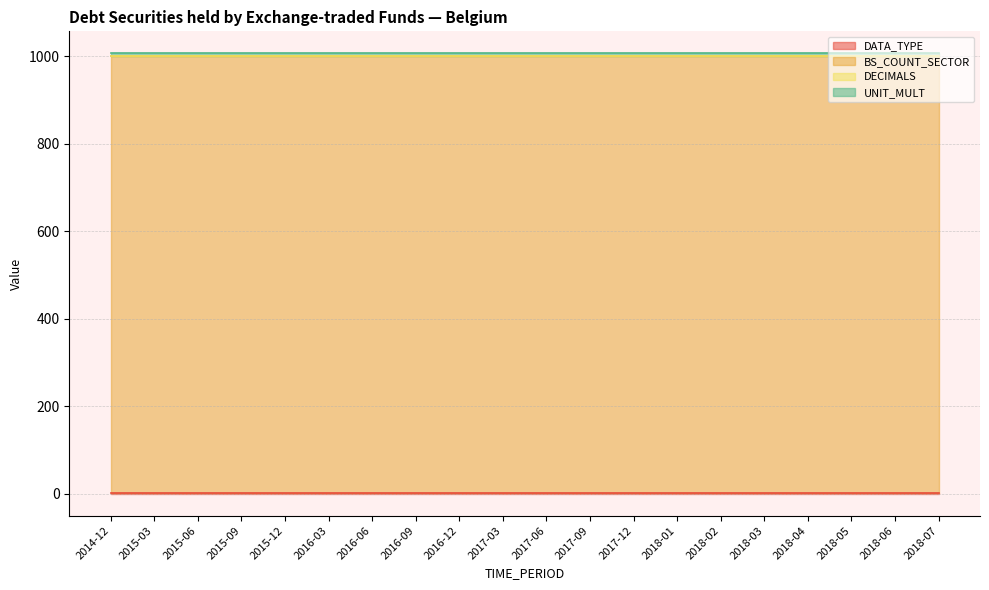

Which series has the largest range (max minus min)?

DATA_TYPE